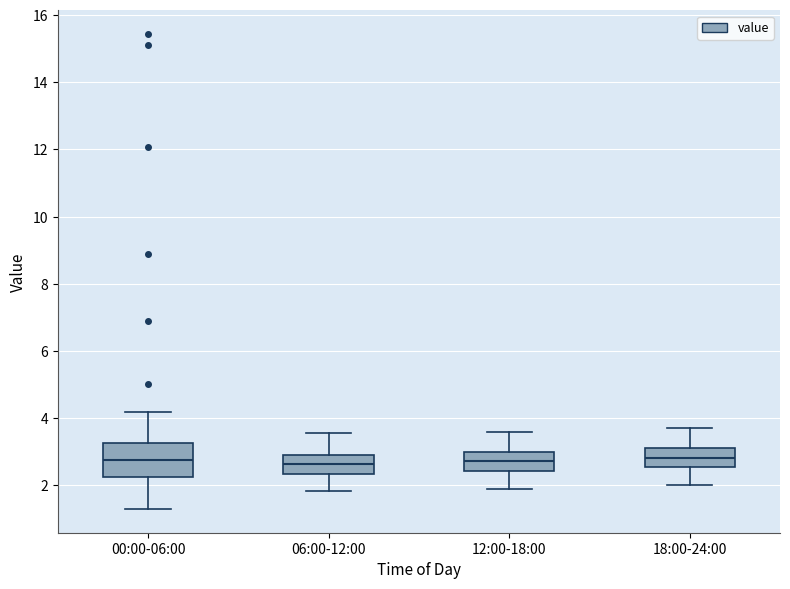

Which box is the tallest, from its lower edge to its upper edge?

00:00-06:00